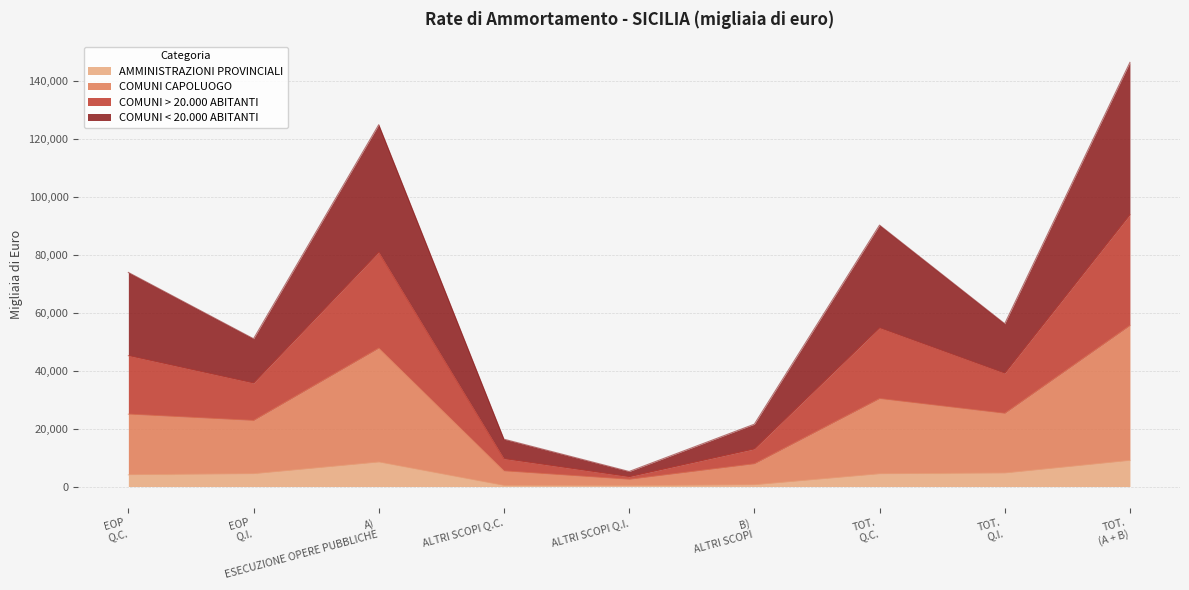

What is the maximum value for AMMINISTRAZIONI PROVINCIALI?

8971